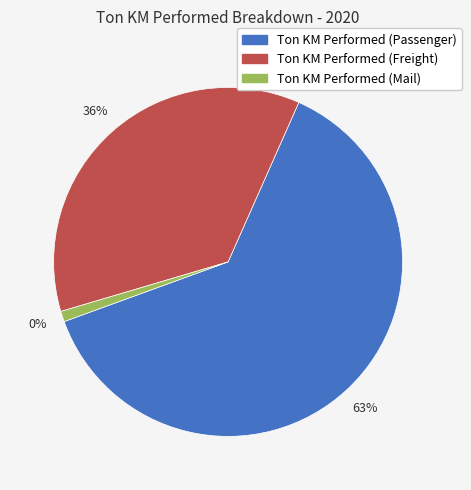

What percentage is NOT represented by Ton KM Performed (Passenger)?

37.2%